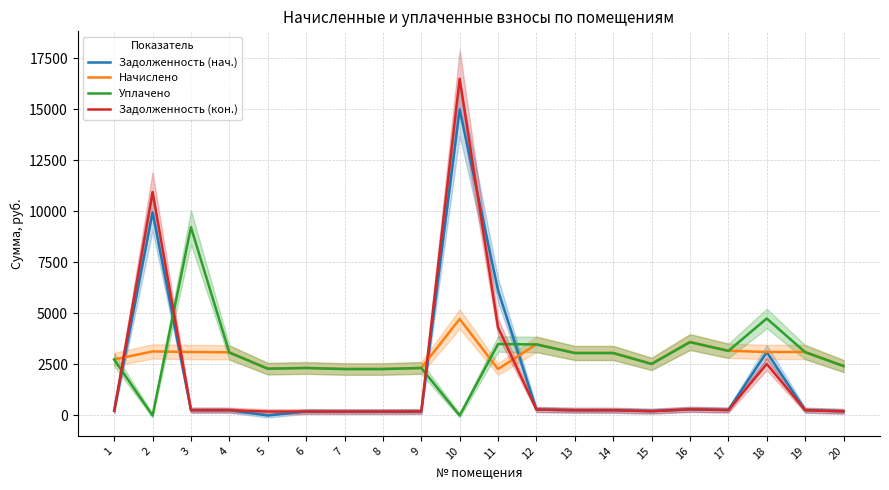

What is the average value of the Задолженность (нач.) series?

1887.0